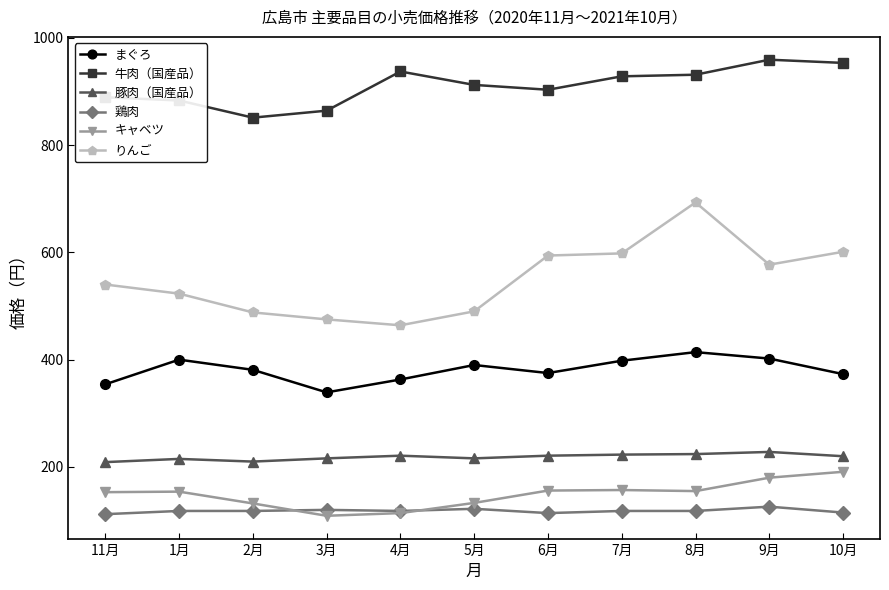

In 牛肉（国産品）, how many points are higher than both neighbors (excluding endpoints)?

2